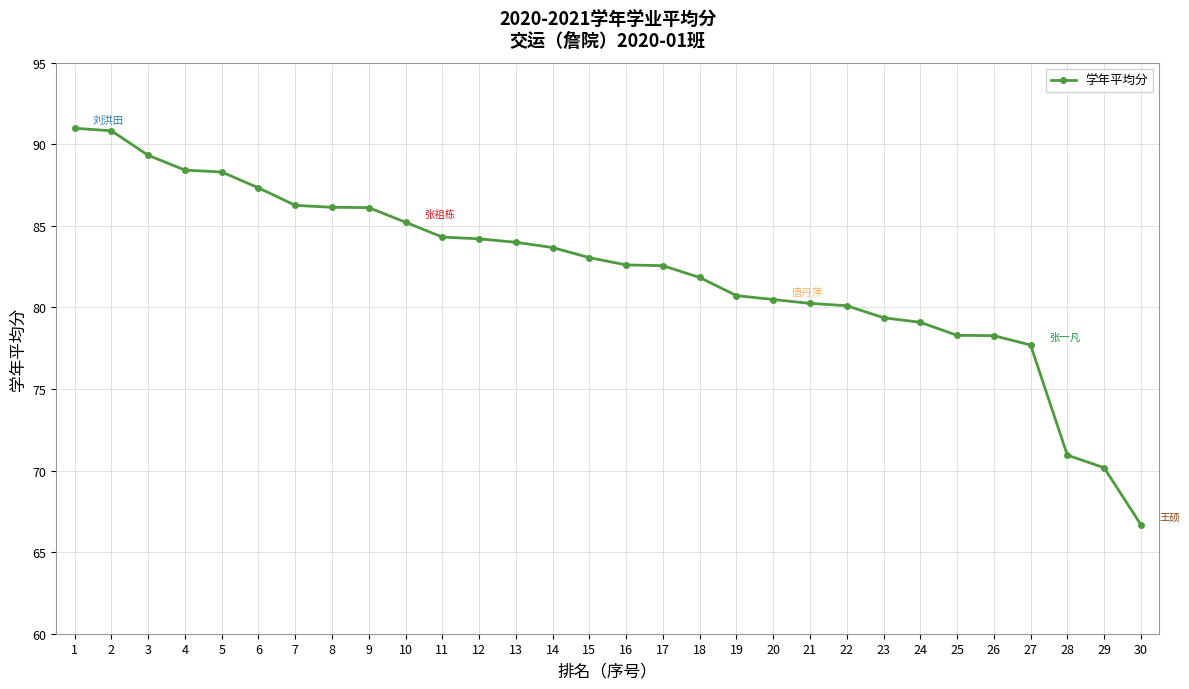

What is the smallest value displayed?

66.7